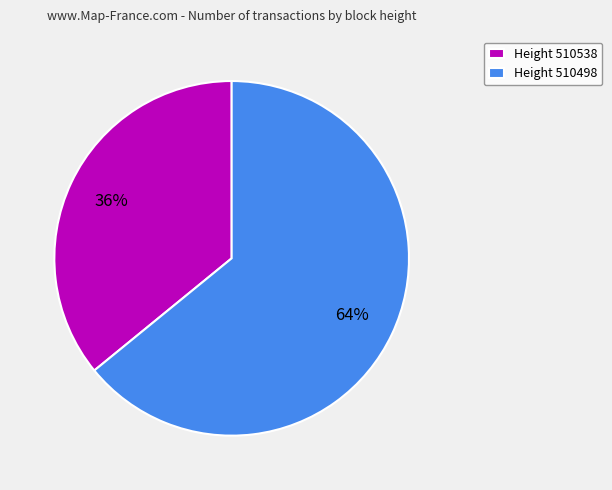

What is the smallest slice in the pie chart?

Height 510538